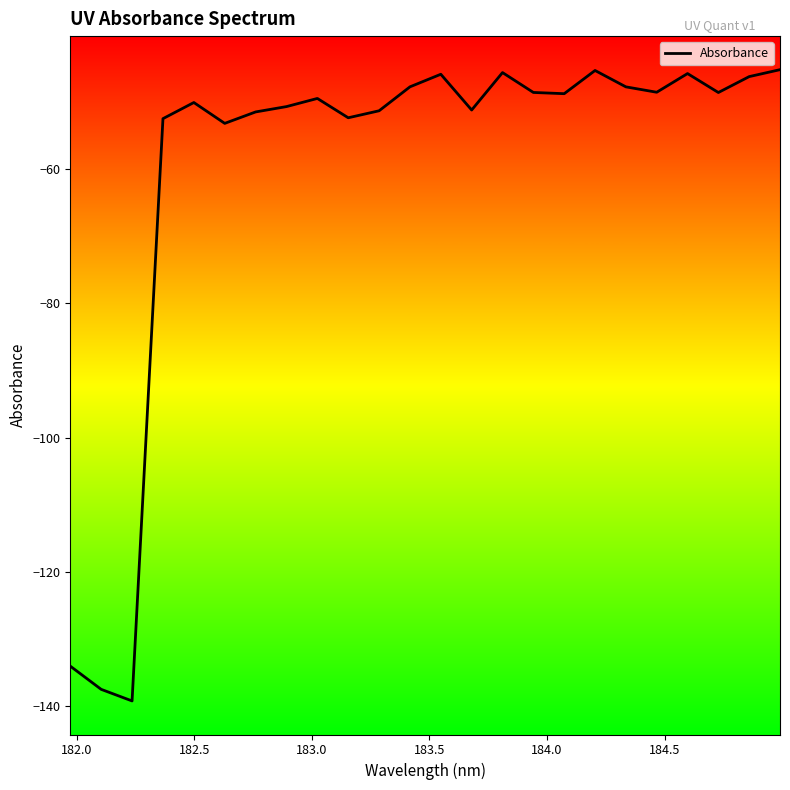

Does the chart display data point markers on the line(s)?

No